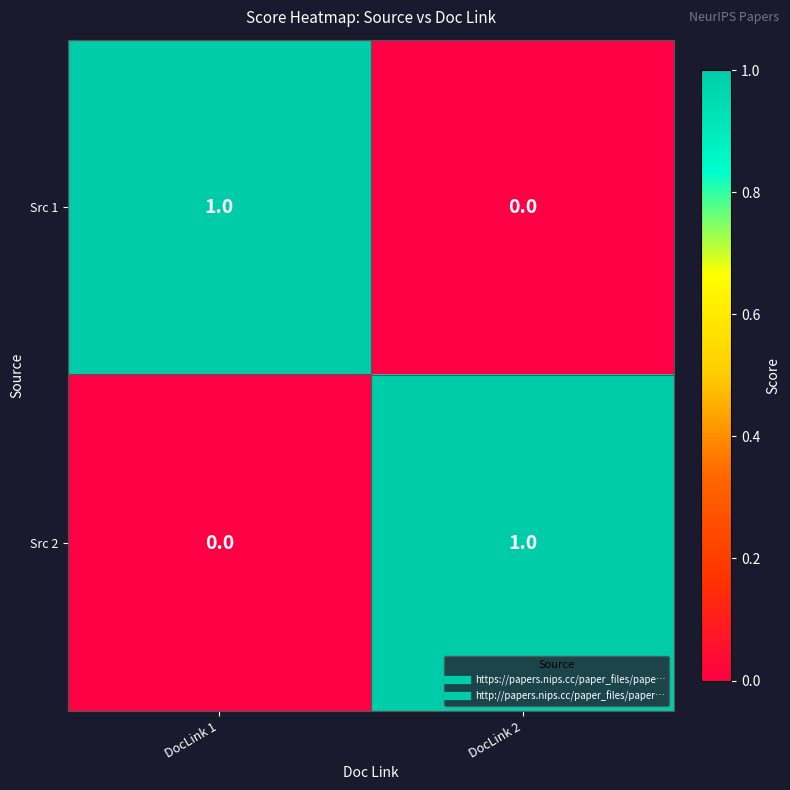

How many positive values does the Src 1 series have?

1